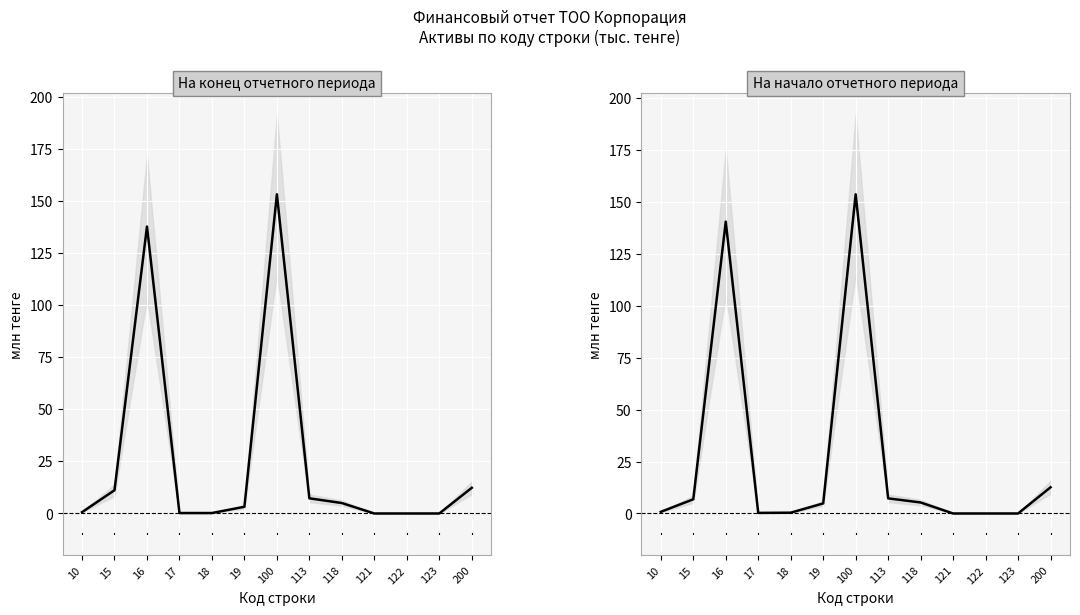

Which series has the widest spread of values?

На начало отчетного периода